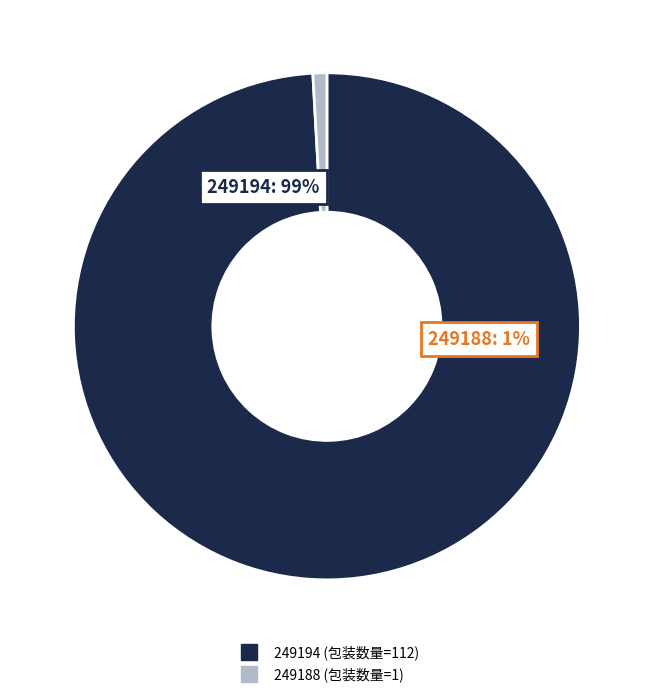

Which category has the smallest portion of the pie?

249188